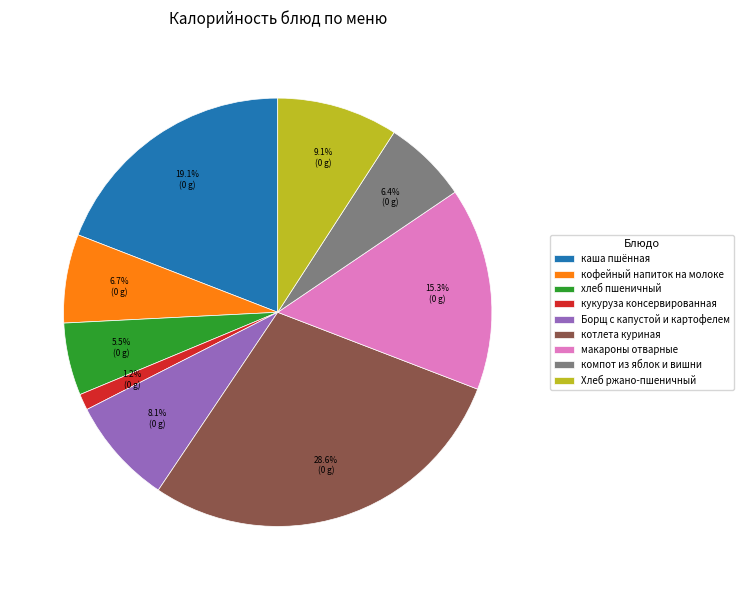

Count the number of slices in the pie.

9